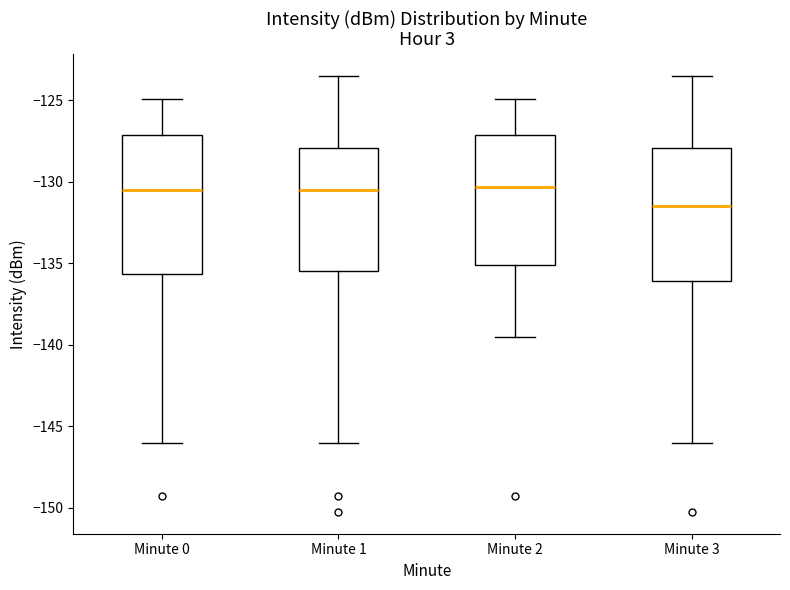

Reading left to right, read every box against the y-axis: the position of its median line, the range the box covers, and the ends of its whiskers. The values are not printed on the chart, so give them approximately, as read against the axis.

Minute 0: median -130.5, box -135.5 to -127.0, whiskers -146.0 to -125.0
Minute 1: median -130.5, box -135.5 to -128.0, whiskers -146.0 to -123.5
Minute 2: median -130.5, box -135.0 to -127.0, whiskers -139.5 to -125.0
Minute 3: median -131.5, box -136.0 to -128.0, whiskers -146.0 to -123.5